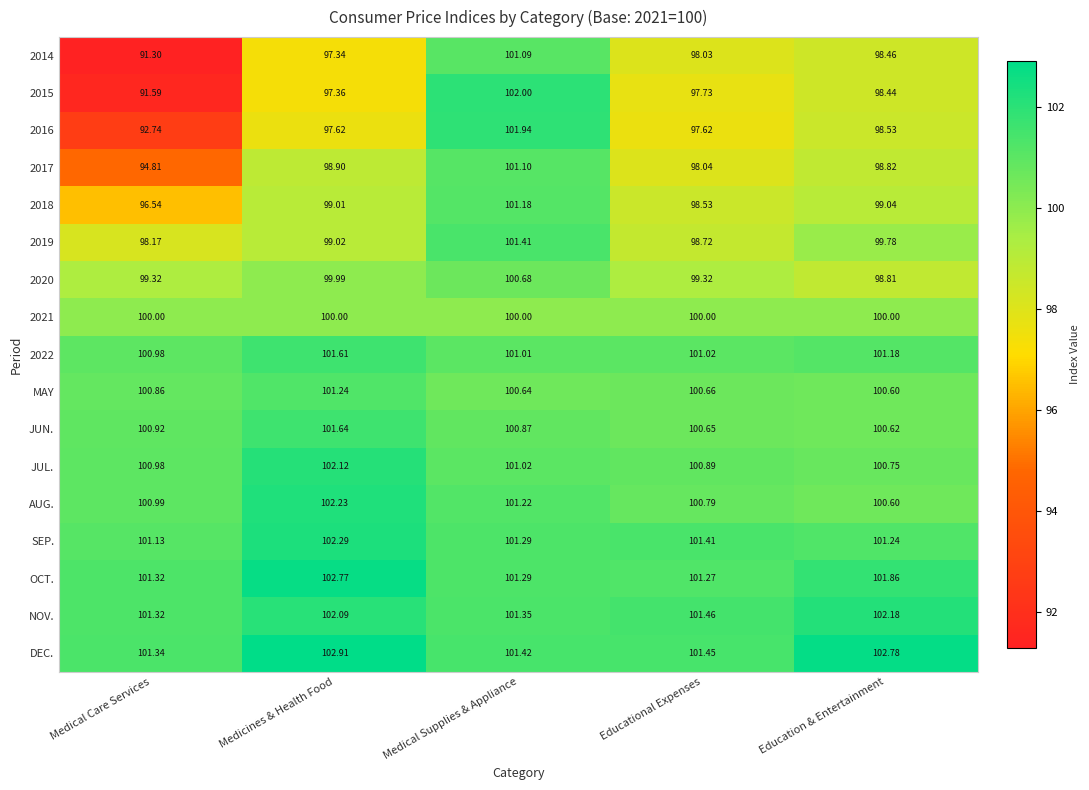

Is the value of OCT. at Educational Expenses greater than the value of DEC. at Medicines & Health Food?

No